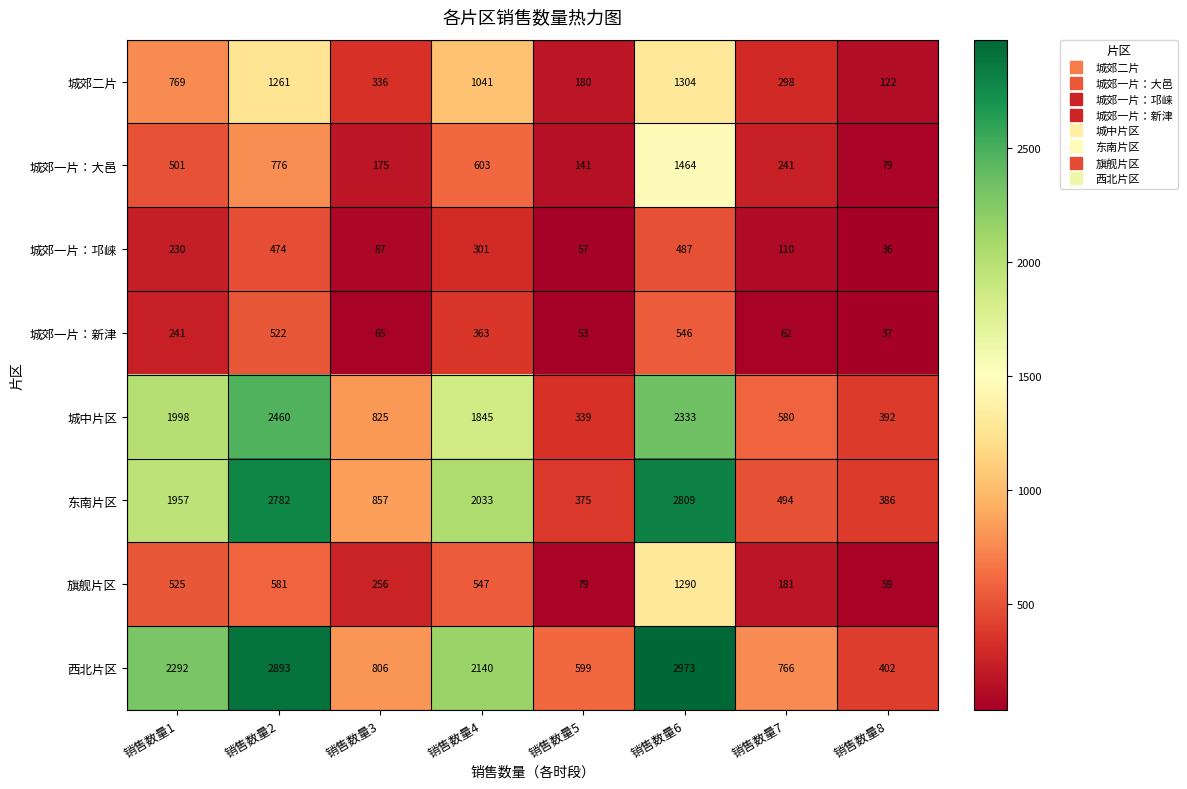

The 城郊一片：新津 series shows 10 at 销售数量8. True or false?

False